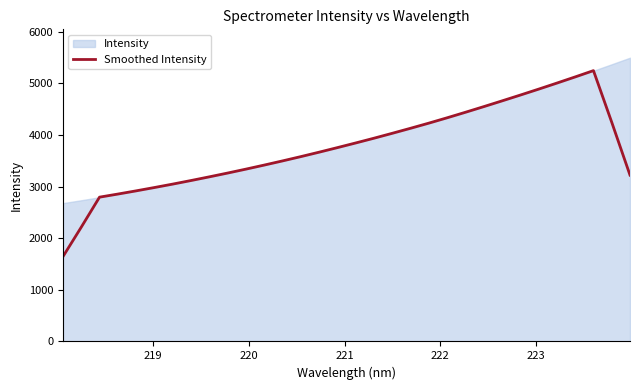

What is the maximum value for Smoothed Intensity?

5249.6